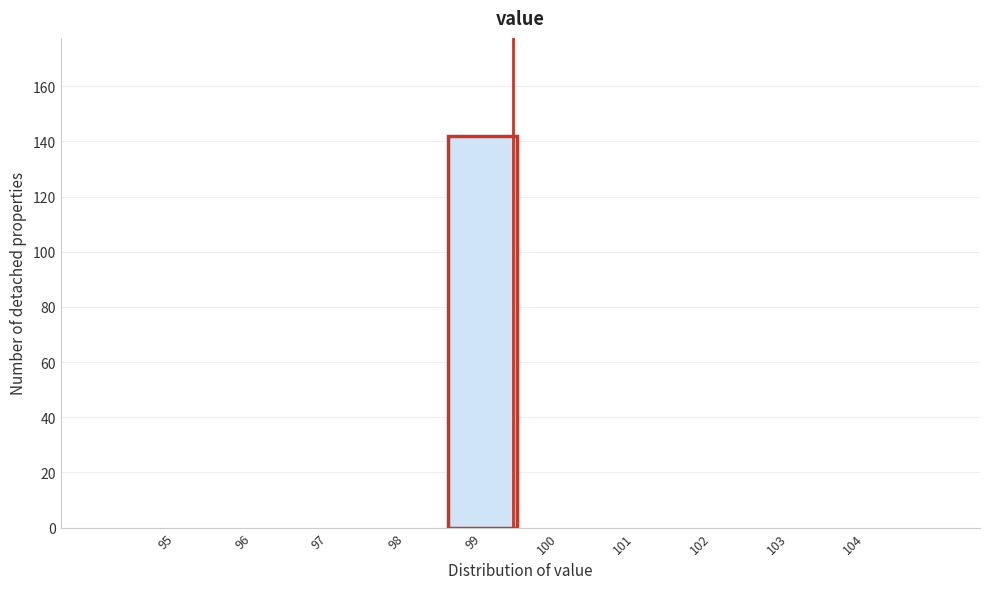

Reading left to right, transcribe all the data shown in this chart.

95=0	96=0	97=0	98=0	99=142	100=0	101=0	102=0	103=0	104=0